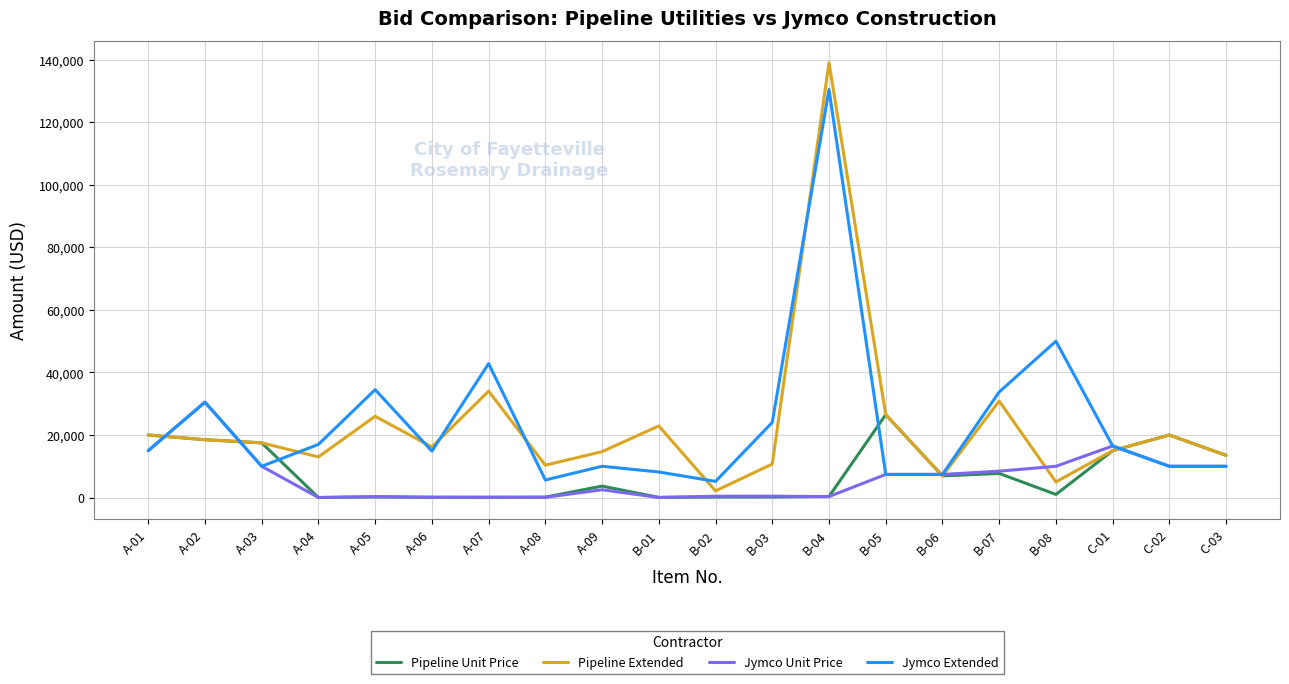

After their last crossing, which series has the higher values: Jymco Unit Price or Pipeline Unit Price?

Pipeline Unit Price